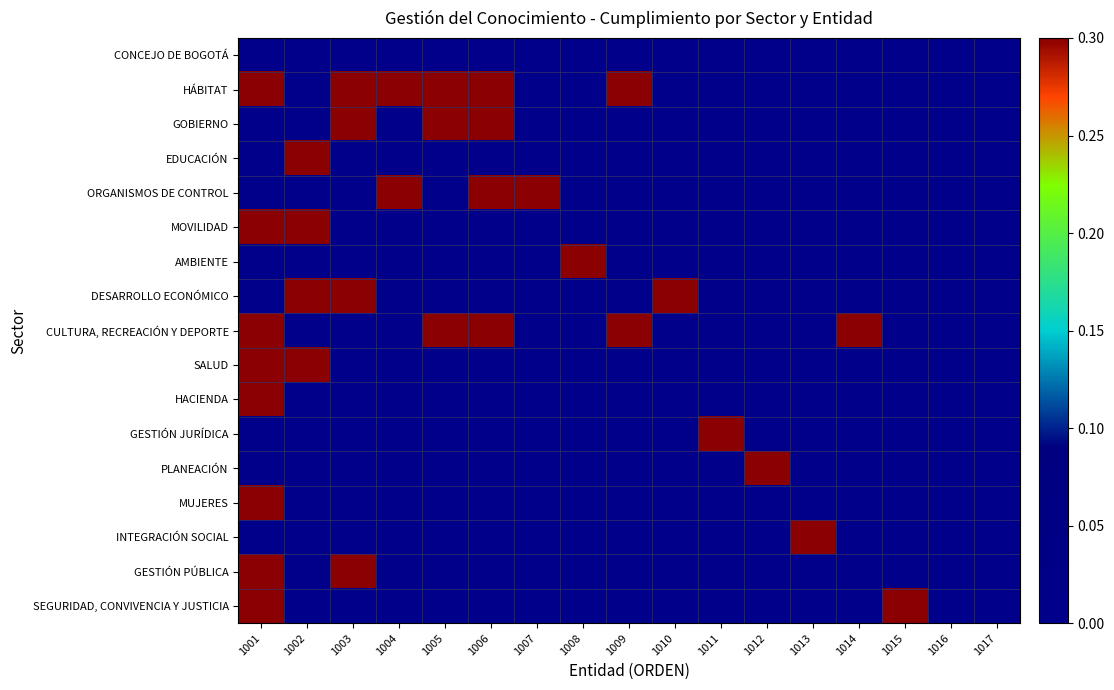

Reading left to right, list all the values displayed in this chart.

CONCEJO DE BOGOTÁ: 1001=0.0	1002=0.0	1003=0.0	1004=0.0	1005=0.0	1006=0.0	1007=0.0	1008=0.0	1009=0.0	1010=0.0	1011=0.0	1012=0.0	1013=0.0	1014=0.0	1015=0.0	1016=0.0	1017=0.0
HÁBITAT: 1001=0.3	1002=0.0	1003=0.3	1004=0.3	1005=0.3	1006=0.3	1007=0.0	1008=0.0	1009=0.3	1010=0.0	1011=0.0	1012=0.0	1013=0.0	1014=0.0	1015=0.0	1016=0.0	1017=0.0
GOBIERNO: 1001=0.0	1002=0.0	1003=0.3	1004=0.0	1005=0.3	1006=0.3	1007=0.0	1008=0.0	1009=0.0	1010=0.0	1011=0.0	1012=0.0	1013=0.0	1014=0.0	1015=0.0	1016=0.0	1017=0.0
EDUCACIÓN: 1001=0.0	1002=0.3	1003=0.0	1004=0.0	1005=0.0	1006=0.0	1007=0.0	1008=0.0	1009=0.0	1010=0.0	1011=0.0	1012=0.0	1013=0.0	1014=0.0	1015=0.0	1016=0.0	1017=0.0
ORGANISMOS DE CONTROL: 1001=0.0	1002=0.0	1003=0.0	1004=0.3	1005=0.0	1006=0.3	1007=0.3	1008=0.0	1009=0.0	1010=0.0	1011=0.0	1012=0.0	1013=0.0	1014=0.0	1015=0.0	1016=0.0	1017=0.0
MOVILIDAD: 1001=0.3	1002=0.3	1003=0.0	1004=0.0	1005=0.0	1006=0.0	1007=0.0	1008=0.0	1009=0.0	1010=0.0	1011=0.0	1012=0.0	1013=0.0	1014=0.0	1015=0.0	1016=0.0	1017=0.0
AMBIENTE: 1001=0.0	1002=0.0	1003=0.0	1004=0.0	1005=0.0	1006=0.0	1007=0.0	1008=0.3	1009=0.0	1010=0.0	1011=0.0	1012=0.0	1013=0.0	1014=0.0	1015=0.0	1016=0.0	1017=0.0
DESARROLLO ECONÓMICO: 1001=0.0	1002=0.3	1003=0.3	1004=0.0	1005=0.0	1006=0.0	1007=0.0	1008=0.0	1009=0.0	1010=0.3	1011=0.0	1012=0.0	1013=0.0	1014=0.0	1015=0.0	1016=0.0	1017=0.0
CULTURA, RECREACIÓN Y DEPORTE: 1001=0.3	1002=0.0	1003=0.0	1004=0.0	1005=0.3	1006=0.3	1007=0.0	1008=0.0	1009=0.3	1010=0.0	1011=0.0	1012=0.0	1013=0.0	1014=0.3	1015=0.0	1016=0.0	1017=0.0
SALUD: 1001=0.3	1002=0.3	1003=0.0	1004=0.0	1005=0.0	1006=0.0	1007=0.0	1008=0.0	1009=0.0	1010=0.0	1011=0.0	1012=0.0	1013=0.0	1014=0.0	1015=0.0	1016=0.0	1017=0.0
HACIENDA: 1001=0.3	1002=0.0	1003=0.0	1004=0.0	1005=0.0	1006=0.0	1007=0.0	1008=0.0	1009=0.0	1010=0.0	1011=0.0	1012=0.0	1013=0.0	1014=0.0	1015=0.0	1016=0.0	1017=0.0
GESTIÓN JURÍDICA: 1001=0.0	1002=0.0	1003=0.0	1004=0.0	1005=0.0	1006=0.0	1007=0.0	1008=0.0	1009=0.0	1010=0.0	1011=0.3	1012=0.0	1013=0.0	1014=0.0	1015=0.0	1016=0.0	1017=0.0
PLANEACIÓN: 1001=0.0	1002=0.0	1003=0.0	1004=0.0	1005=0.0	1006=0.0	1007=0.0	1008=0.0	1009=0.0	1010=0.0	1011=0.0	1012=0.3	1013=0.0	1014=0.0	1015=0.0	1016=0.0	1017=0.0
MUJERES: 1001=0.3	1002=0.0	1003=0.0	1004=0.0	1005=0.0	1006=0.0	1007=0.0	1008=0.0	1009=0.0	1010=0.0	1011=0.0	1012=0.0	1013=0.0	1014=0.0	1015=0.0	1016=0.0	1017=0.0
INTEGRACIÓN SOCIAL: 1001=0.0	1002=0.0	1003=0.0	1004=0.0	1005=0.0	1006=0.0	1007=0.0	1008=0.0	1009=0.0	1010=0.0	1011=0.0	1012=0.0	1013=0.3	1014=0.0	1015=0.0	1016=0.0	1017=0.0
GESTIÓN PÚBLICA: 1001=0.3	1002=0.0	1003=0.3	1004=0.0	1005=0.0	1006=0.0	1007=0.0	1008=0.0	1009=0.0	1010=0.0	1011=0.0	1012=0.0	1013=0.0	1014=0.0	1015=0.0	1016=0.0	1017=0.0
SEGURIDAD, CONVIVENCIA Y JUSTICIA: 1001=0.3	1002=0.0	1003=0.0	1004=0.0	1005=0.0	1006=0.0	1007=0.0	1008=0.0	1009=0.0	1010=0.0	1011=0.0	1012=0.0	1013=0.0	1014=0.0	1015=0.3	1016=0.0	1017=0.0